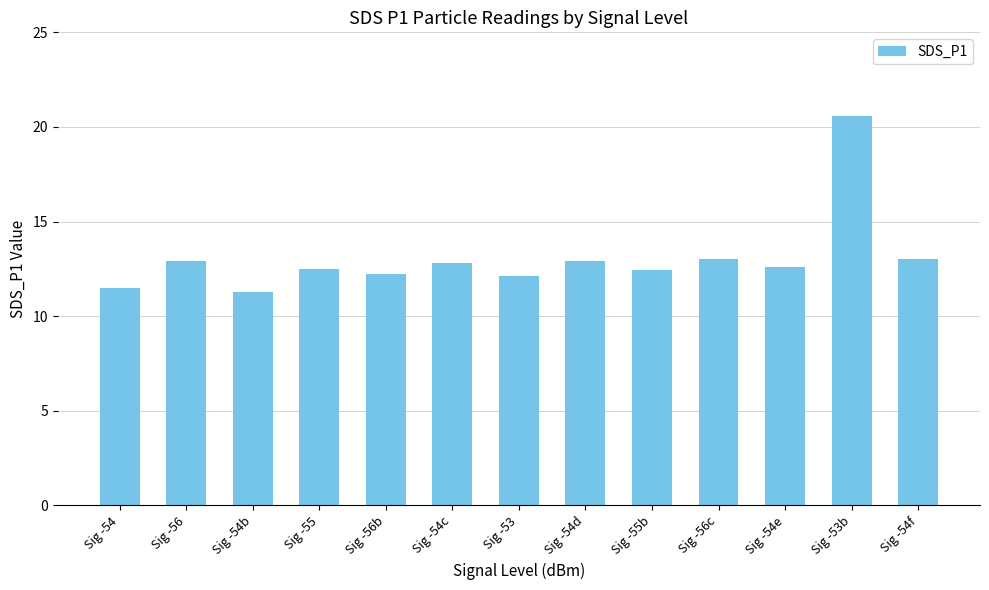

Are the bars horizontal?

No